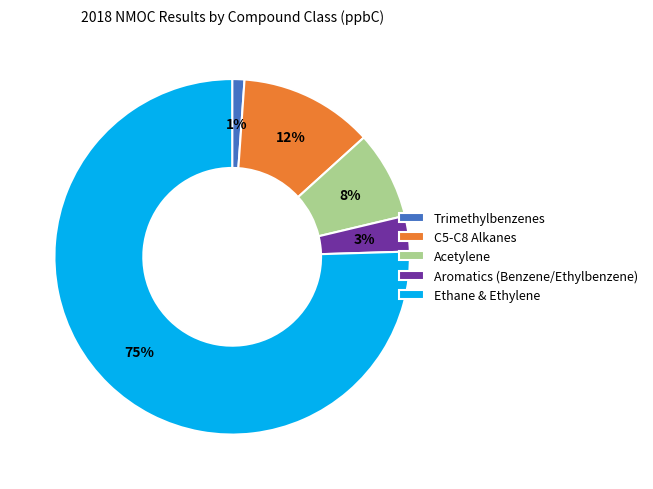

True or false: Ethane & Ethylene accounts for 81% of the total.

False